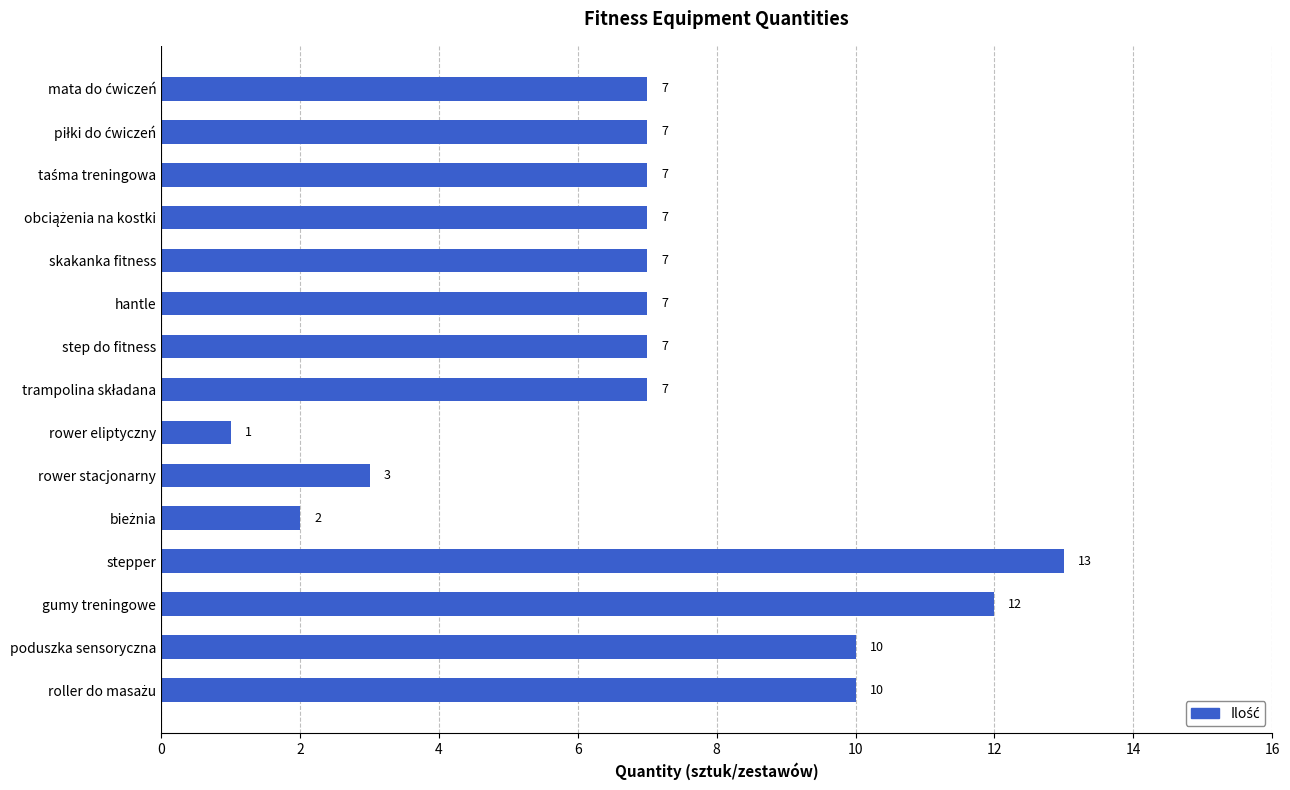

Reading top to bottom, extract all data points from this chart.

7	7	7	7	7	7	7	7	1	3	2	13	12	10	10